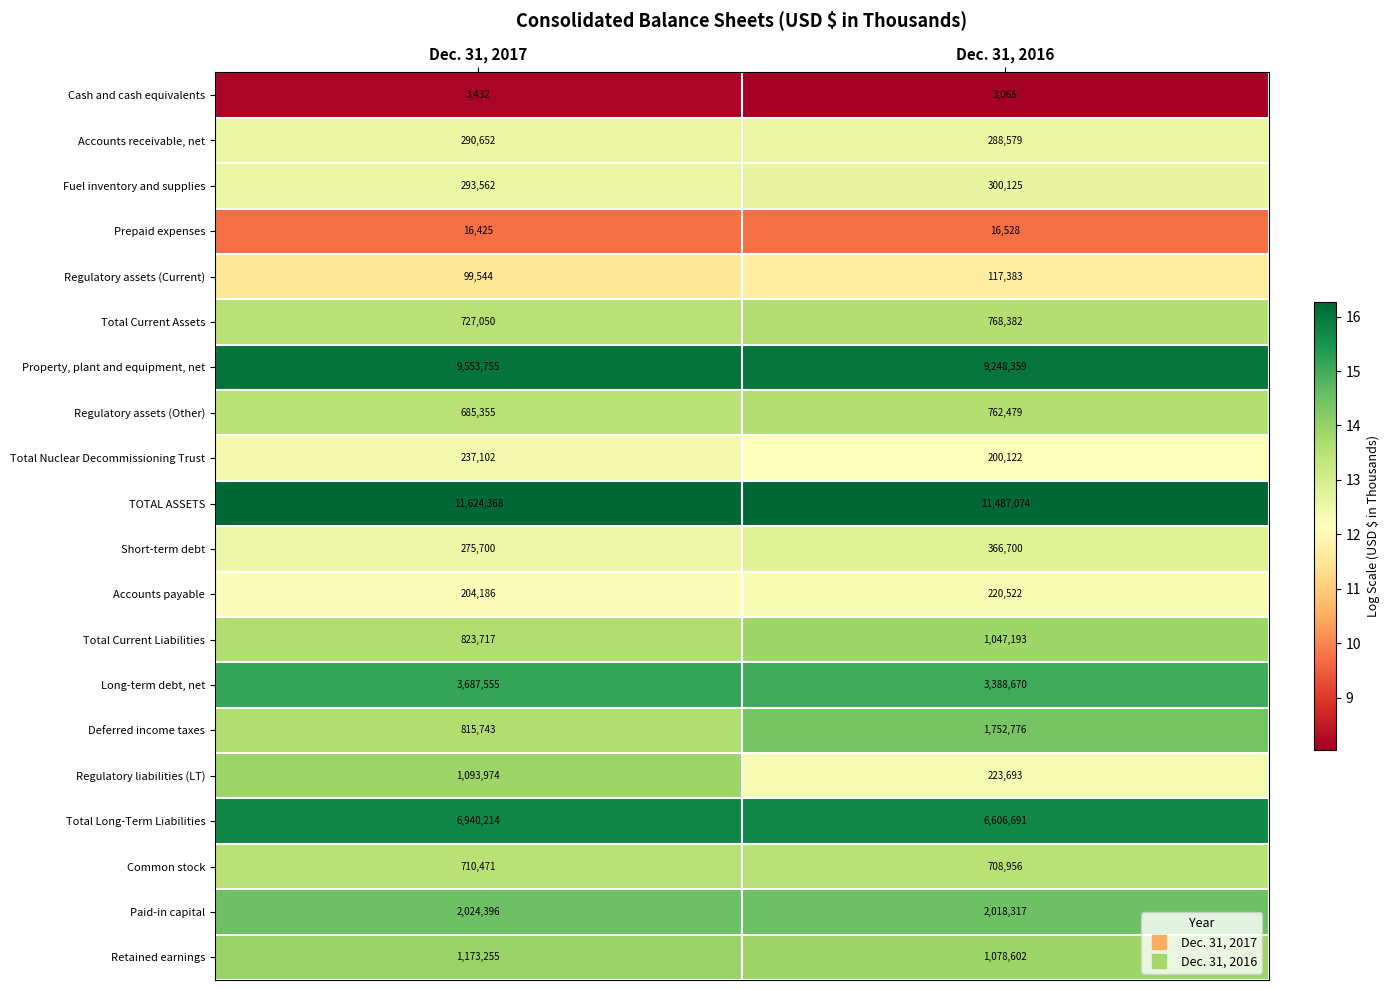

List the series in order of their peak value, highest first.

TOTAL ASSETS, Property, plant and equipment, net, Total Long-Term Liabilities, Long-term debt, net, Paid-in capital, Deferred income taxes, Retained earnings, Regulatory liabilities (LT), Total Current Liabilities, Total Current Assets, Regulatory assets (Other), Common stock, Short-term debt, Fuel inventory and supplies, Accounts receivable, net, Total Nuclear Decommissioning Trust, Accounts payable, Regulatory assets (Current), Prepaid expenses, Cash and cash equivalents